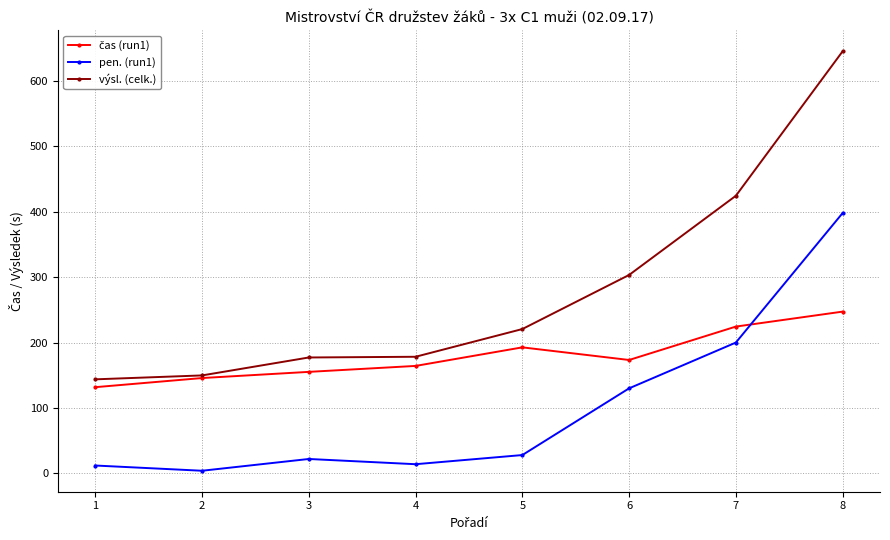

True or false: výsl. (celk.) and pen. (run1) intersect in this chart.

False